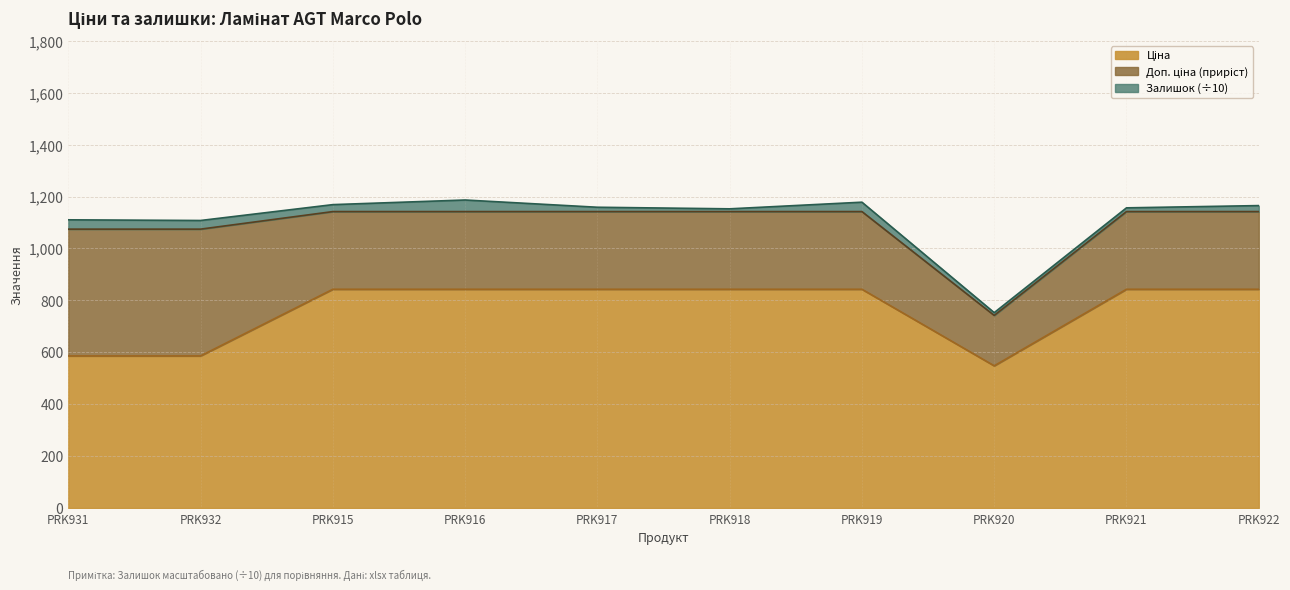

Does the chart have visible grid lines?

Yes